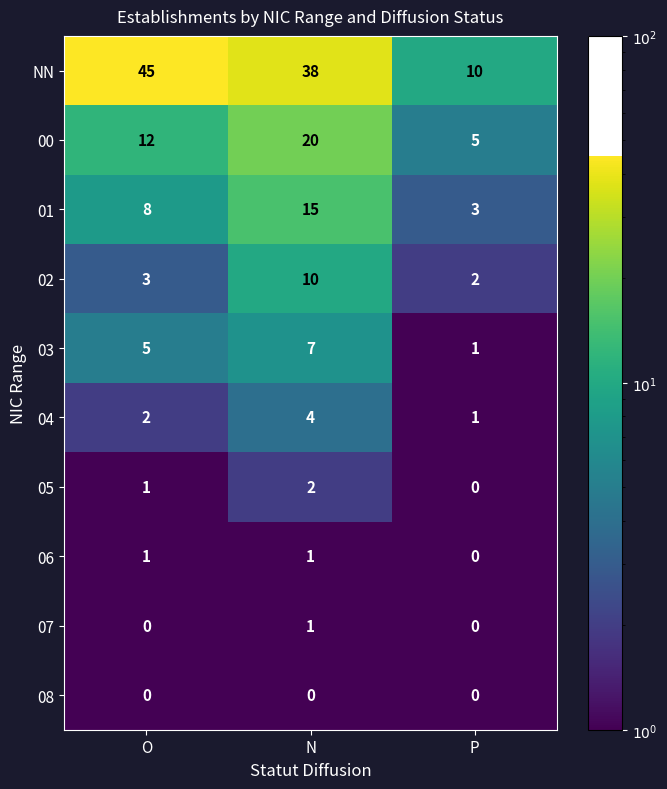

How many 05 values are between 0 and 2?

3